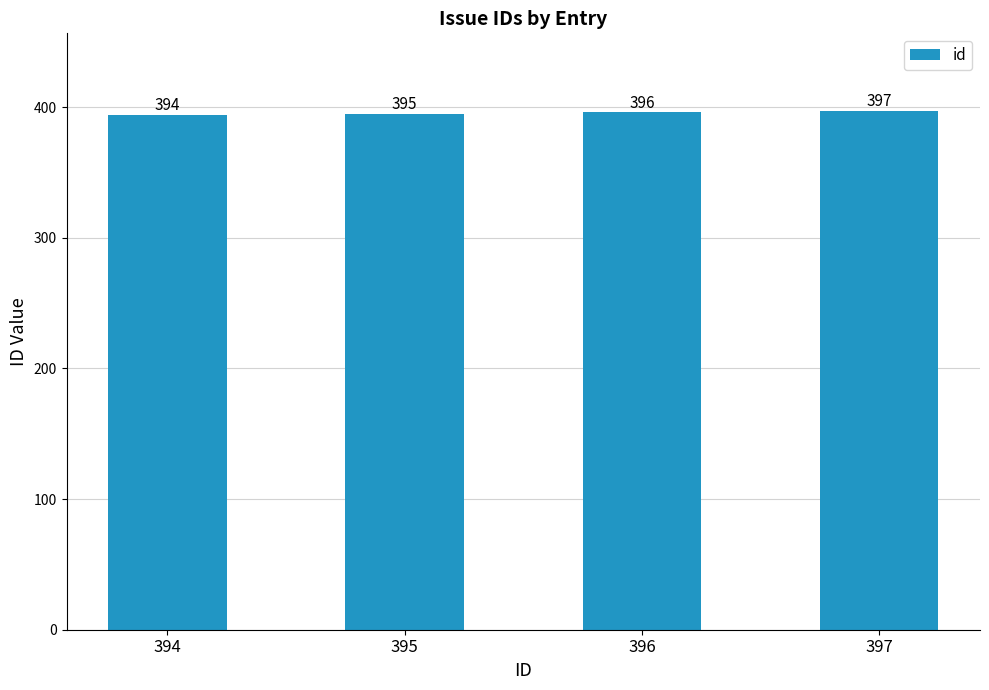

How many bars are there in total?

4